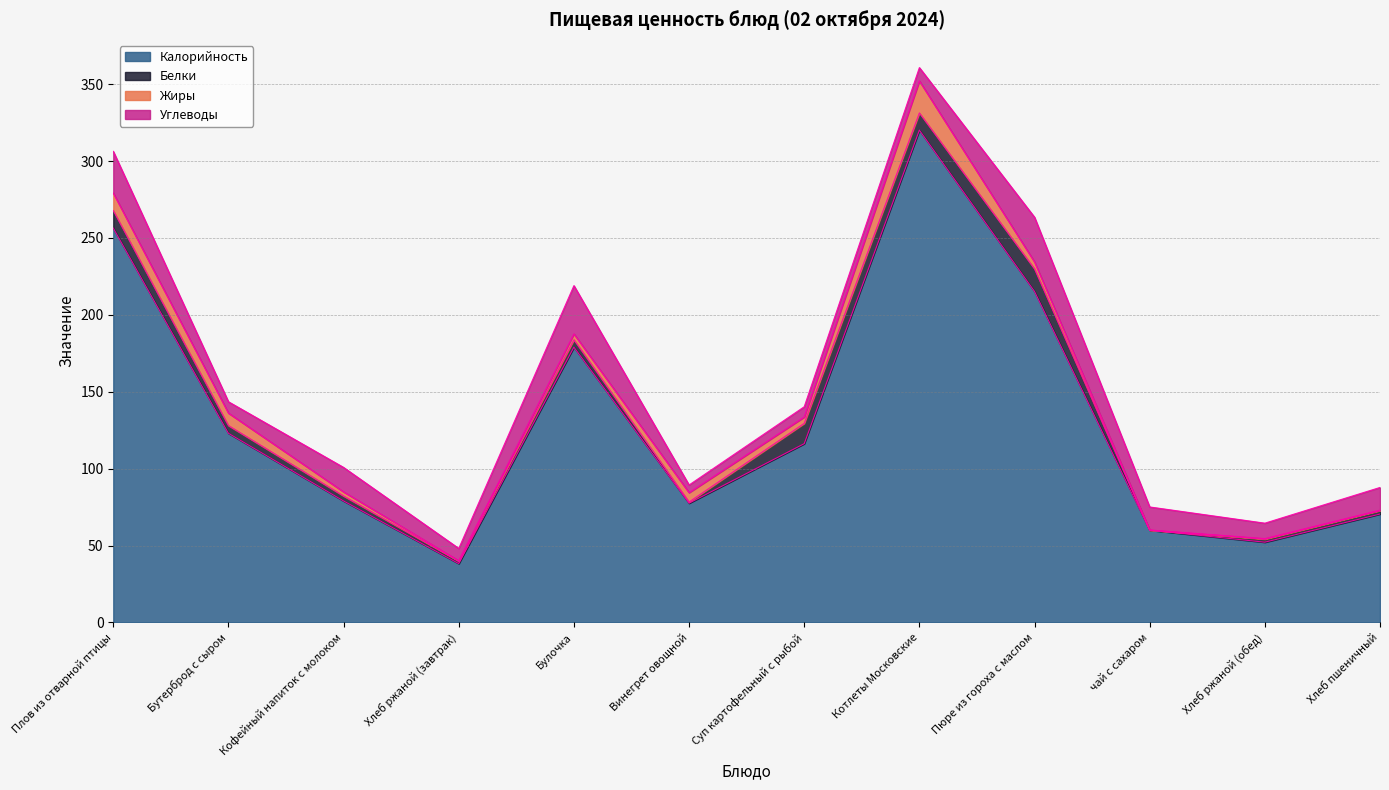

List the labels in order of Углеводы value, smallest first.

Винегрет овощной, Суп картофельный с рыбой, Бутерброд с сыром, Хлеб ржаной (завтрак), Котлеты Московские, Хлеб ржаной (обед), Хлеб пшеничный, чай с сахаром, Кофейный напиток с молоком, Плов из отварной птицы, Пюре из гороха с маслом, Булочка